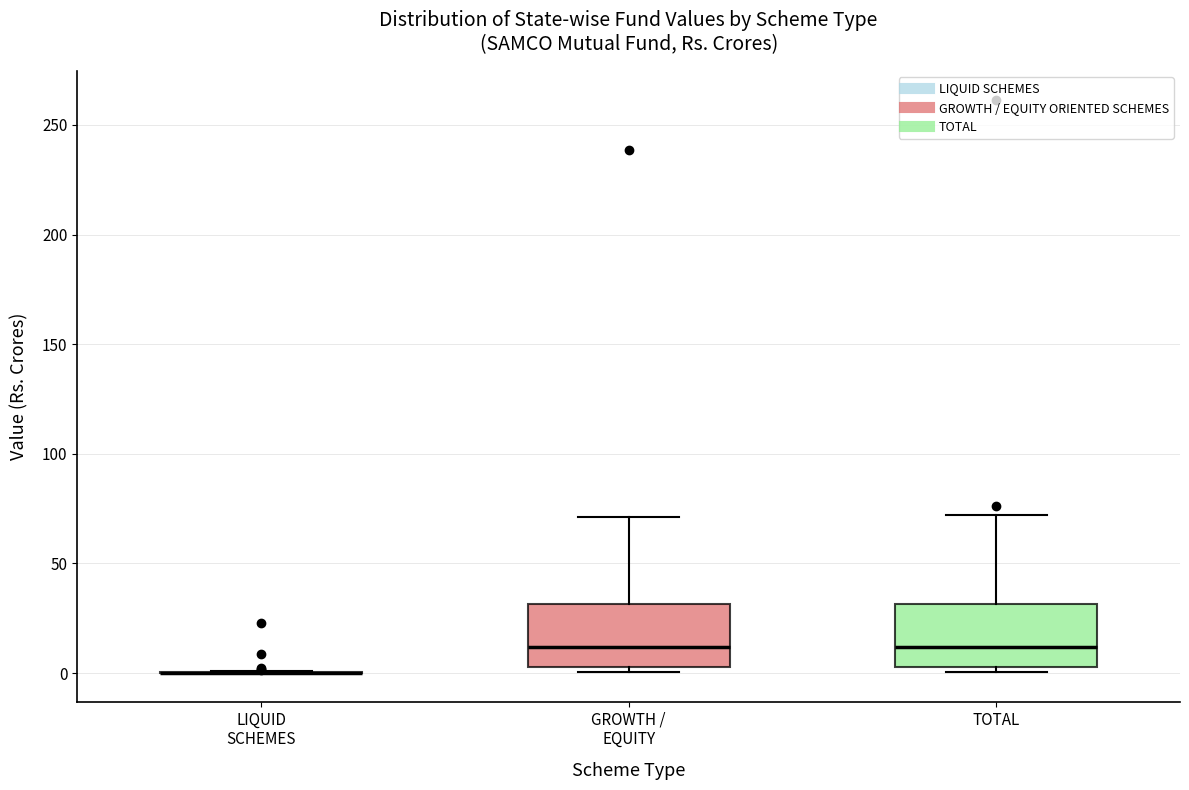

Where does the median line of the box for TOTAL sit on the y-axis? The values are not printed on the chart, so give them approximately, as read against the axis.

10